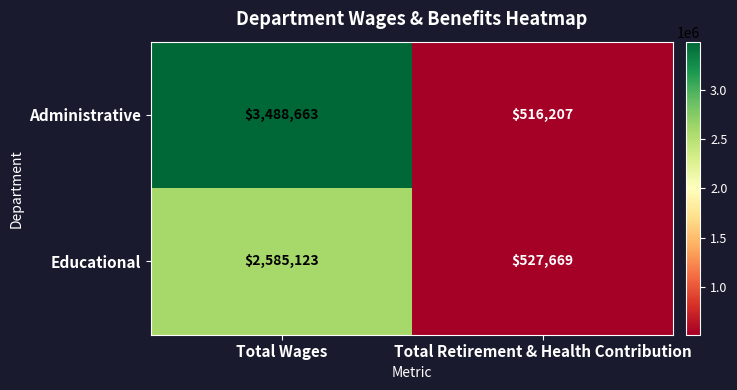

Reading left to right, list all the values displayed in this chart.

Administrative: Total Wages=3488663	Total Retirement & Health Contribution=516207
Educational: Total Wages=2585123	Total Retirement & Health Contribution=527669